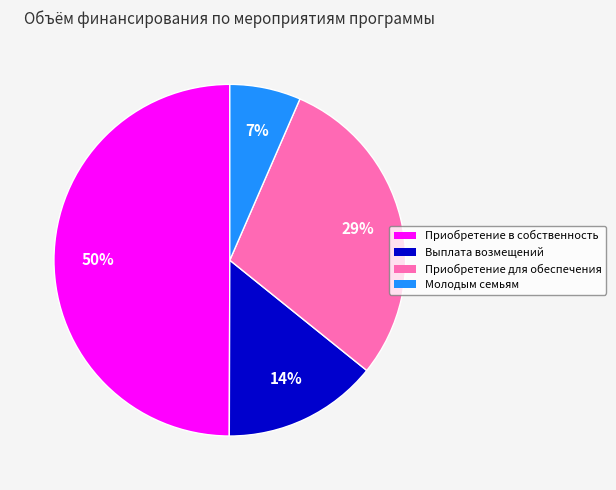

To the nearest percent, what is the average slice percentage?

25%